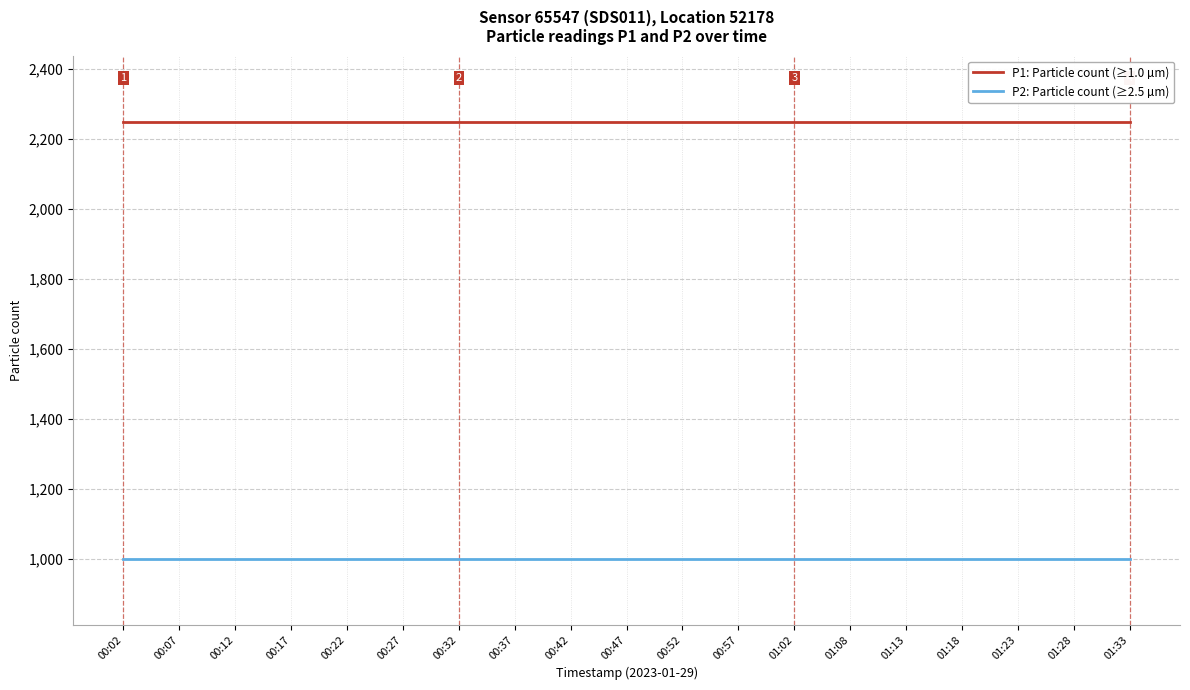

How many series are shown in this chart?

2